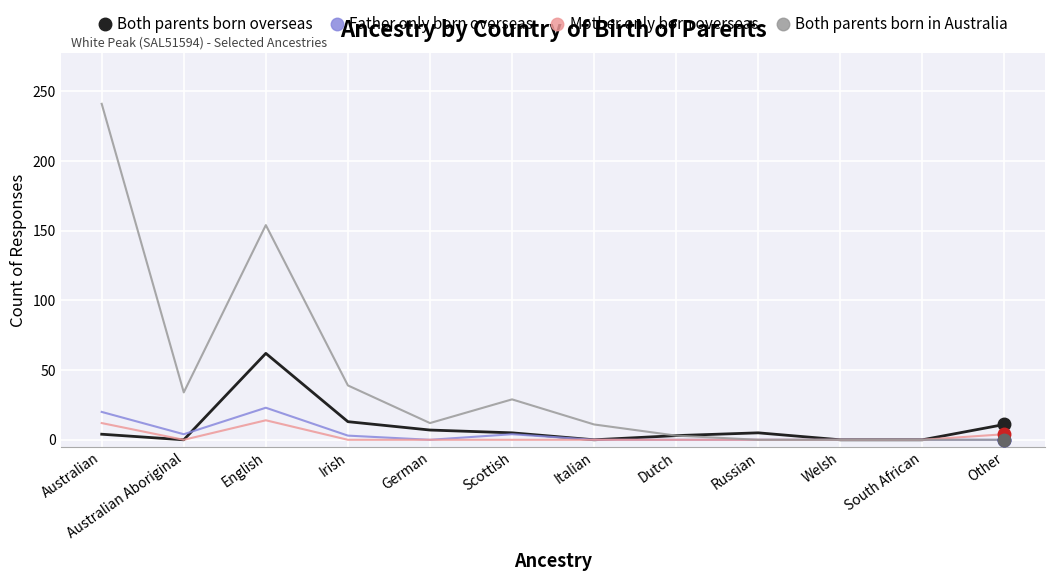

True or false: Both parents born in Australia has more than 0 points higher than both neighbors.

True